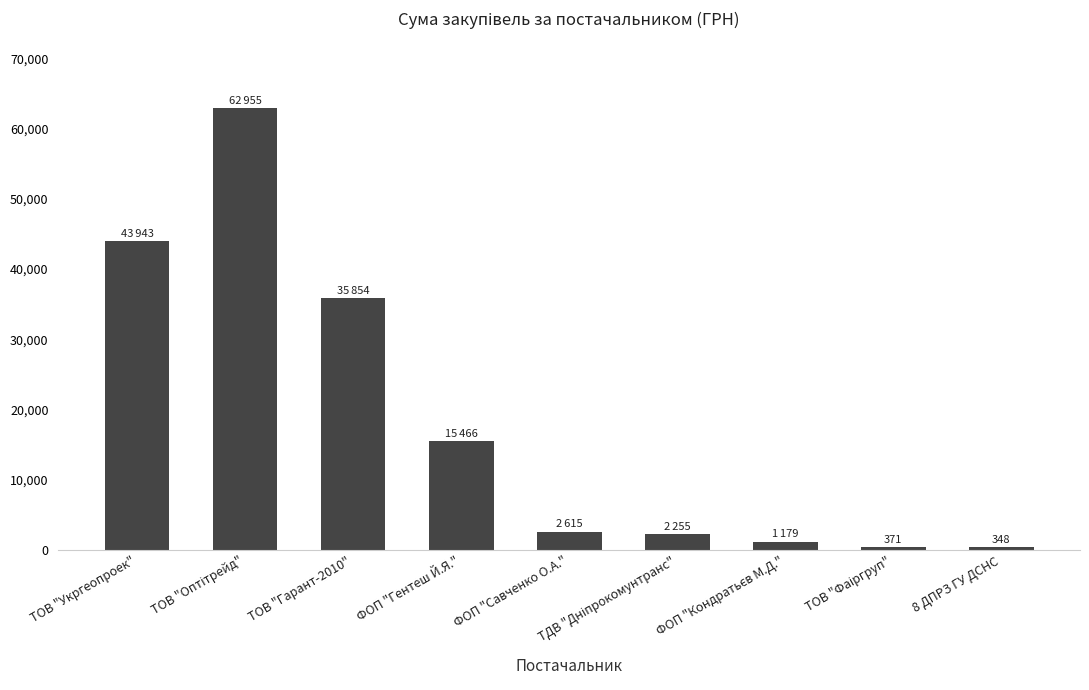

What is the label of the 6th bar from the right?

ФОП "Гентеш Й.Я."